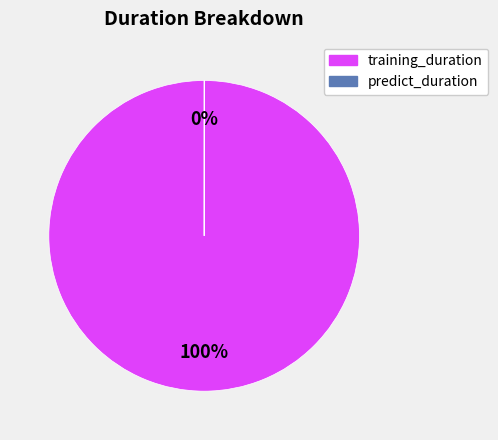

True or false: training_duration accounts for 92% of the total.

False